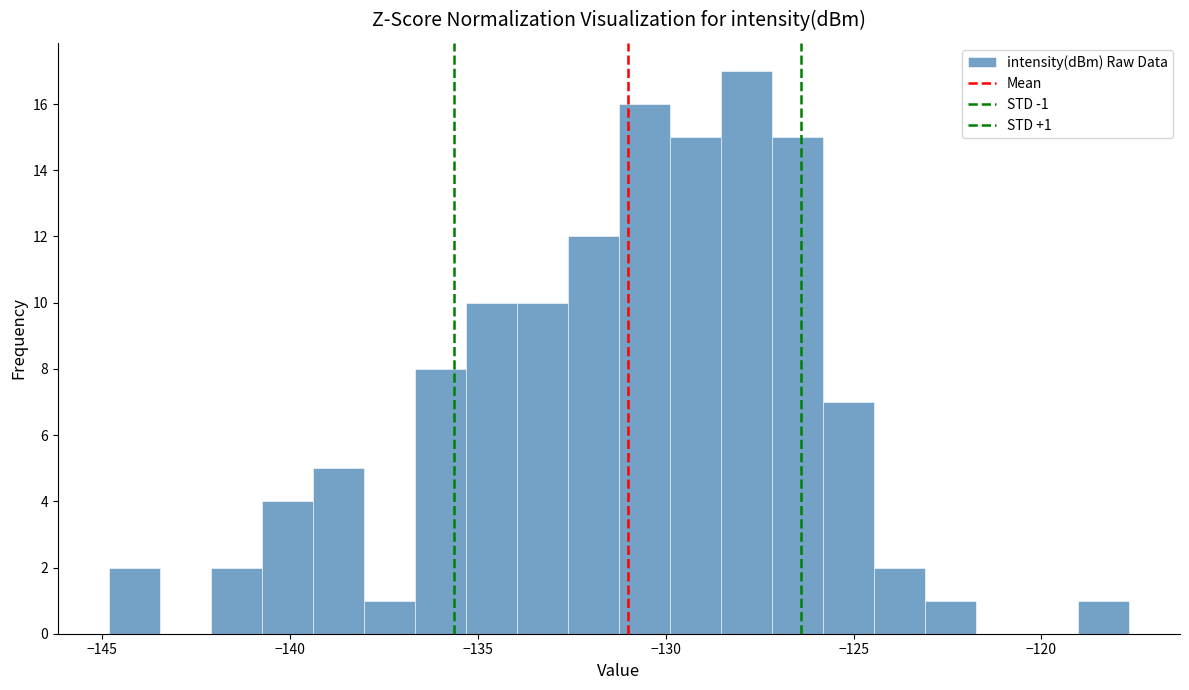

Read against the x-axis, roughly where is the centre of the tallest bar?

-128.0